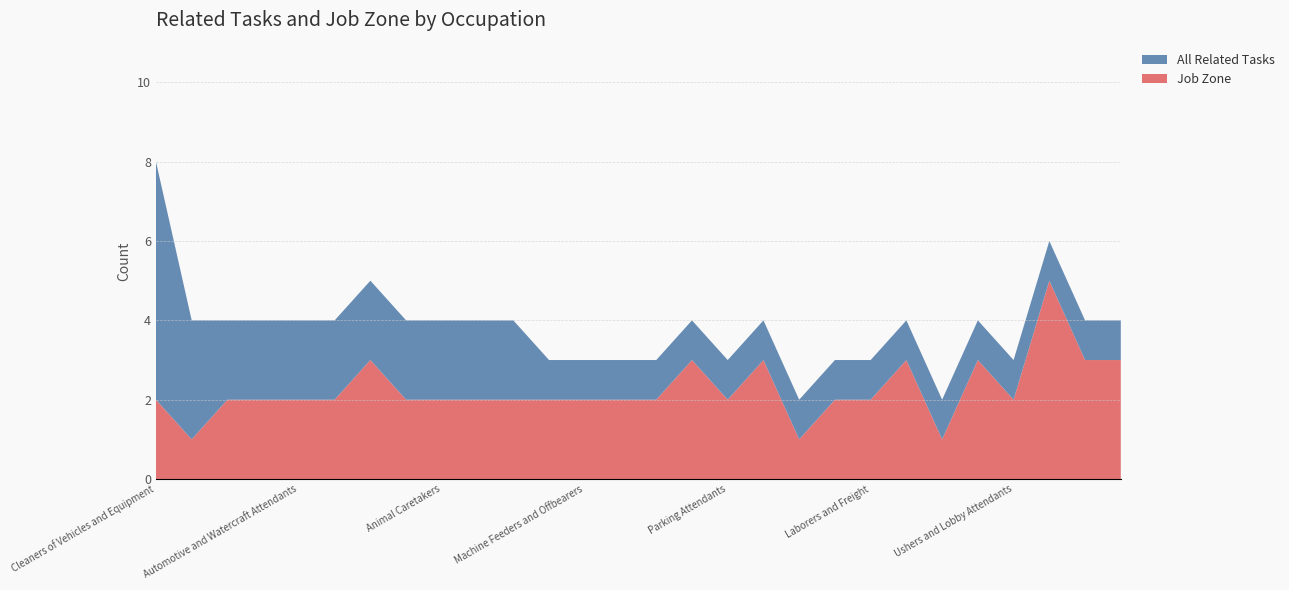

Reading right to left, transcribe all the data shown in this chart.

All Related Tasks: Teaching Assistants Special Education=1	Teaching Assistants Preschool=1	Chemistry Teachers Postsecondary=1	Ushers and Lobby Attendants=1	Hairdressers and Hairstylists=1	Conveyor Operators and Tenders=1	Morticians and Undertakers=1	Laborers and Freight=1	Animal Trainers=1	Amusement and Recreation Attendants=1	Skincare Specialists=1	Parking Attendants=1	Ship Engineers=1	Baggage Porters and Bellhops=1	Excavating and Loading Machine Operators=1	Machine Feeders and Offbearers=1	Packers and Packagers Hand=1	Funeral Attendants=2	Locker Room Attendants=2	Animal Caretakers=2	Mixing and Blending Machine Setters=2	Barbers=2	Bridge and Lock Tenders=2	Automotive and Watercraft Attendants=2	Gas Compressor Operators=2	Crematory Operators=2	Dining Room and Cafeteria Attendants=3	Cleaners of Vehicles and Equipment=6
Job Zone: Teaching Assistants Special Education=3	Teaching Assistants Preschool=3	Chemistry Teachers Postsecondary=5	Ushers and Lobby Attendants=2	Hairdressers and Hairstylists=3	Conveyor Operators and Tenders=1	Morticians and Undertakers=3	Laborers and Freight=2	Animal Trainers=2	Amusement and Recreation Attendants=1	Skincare Specialists=3	Parking Attendants=2	Ship Engineers=3	Baggage Porters and Bellhops=2	Excavating and Loading Machine Operators=2	Machine Feeders and Offbearers=2	Packers and Packagers Hand=2	Funeral Attendants=2	Locker Room Attendants=2	Animal Caretakers=2	Mixing and Blending Machine Setters=2	Barbers=3	Bridge and Lock Tenders=2	Automotive and Watercraft Attendants=2	Gas Compressor Operators=2	Crematory Operators=2	Dining Room and Cafeteria Attendants=1	Cleaners of Vehicles and Equipment=2